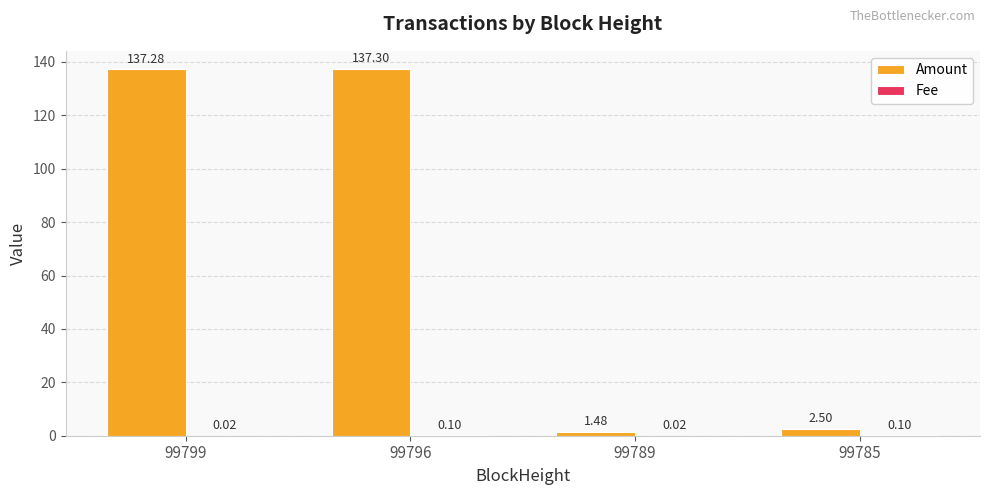

What is the sum of all Amount values?

278.6